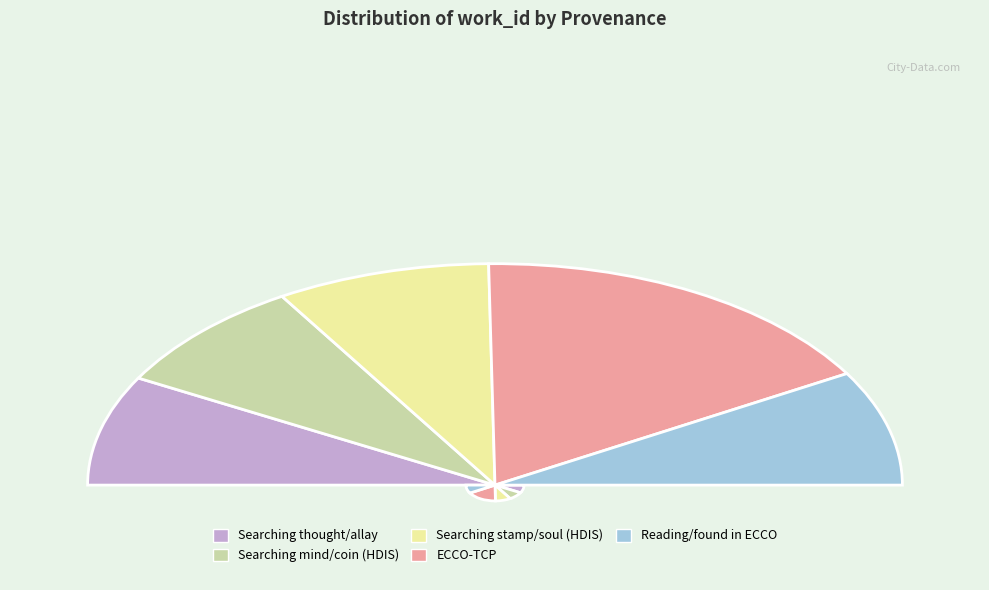

Approximately how many times larger is the value at Searching mind/coin (HDIS) compared to ECCO-TCP?

0.5